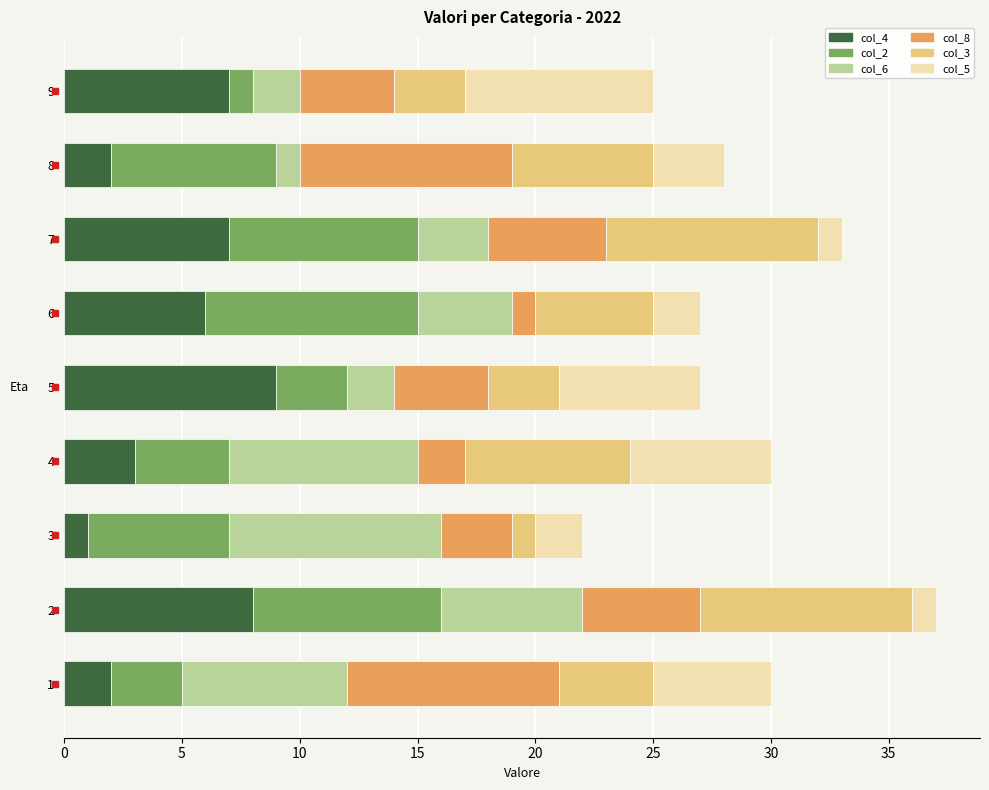

The value of col_4 at 7 is 7. True or false?

True